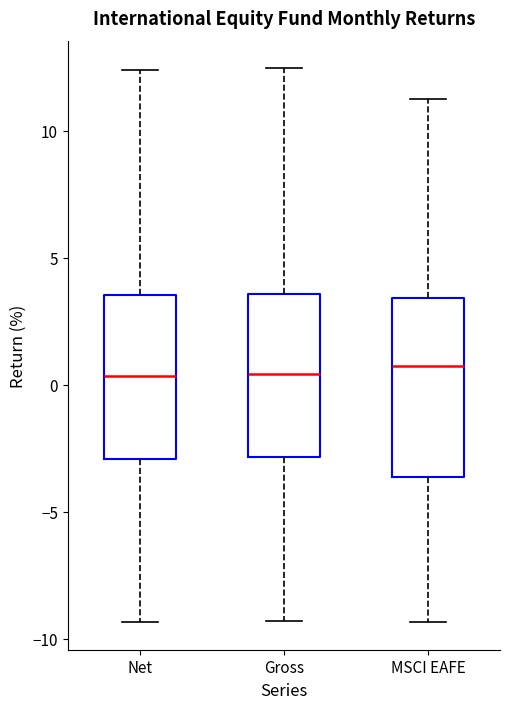

Where does the upper whisker of the box for Net end on the y-axis? The values are not printed on the chart, so give them approximately, as read against the axis.

12.5